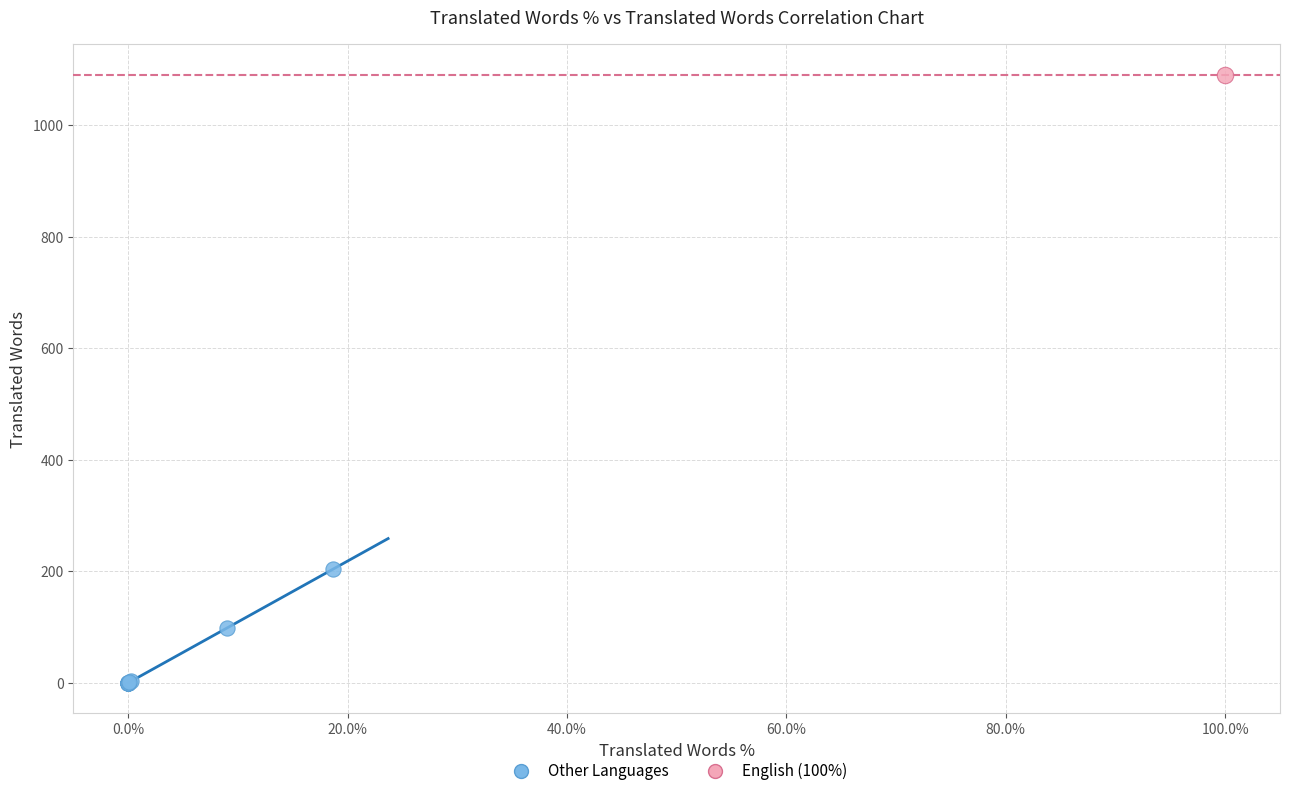

What are all the series names shown in the legend?

Other Languages, English (100%)